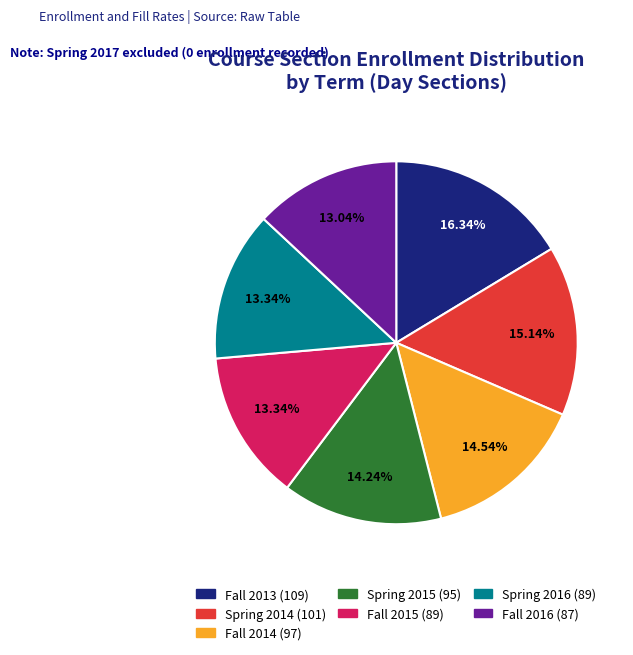

Is there any slice that represents more than half of the pie?

No